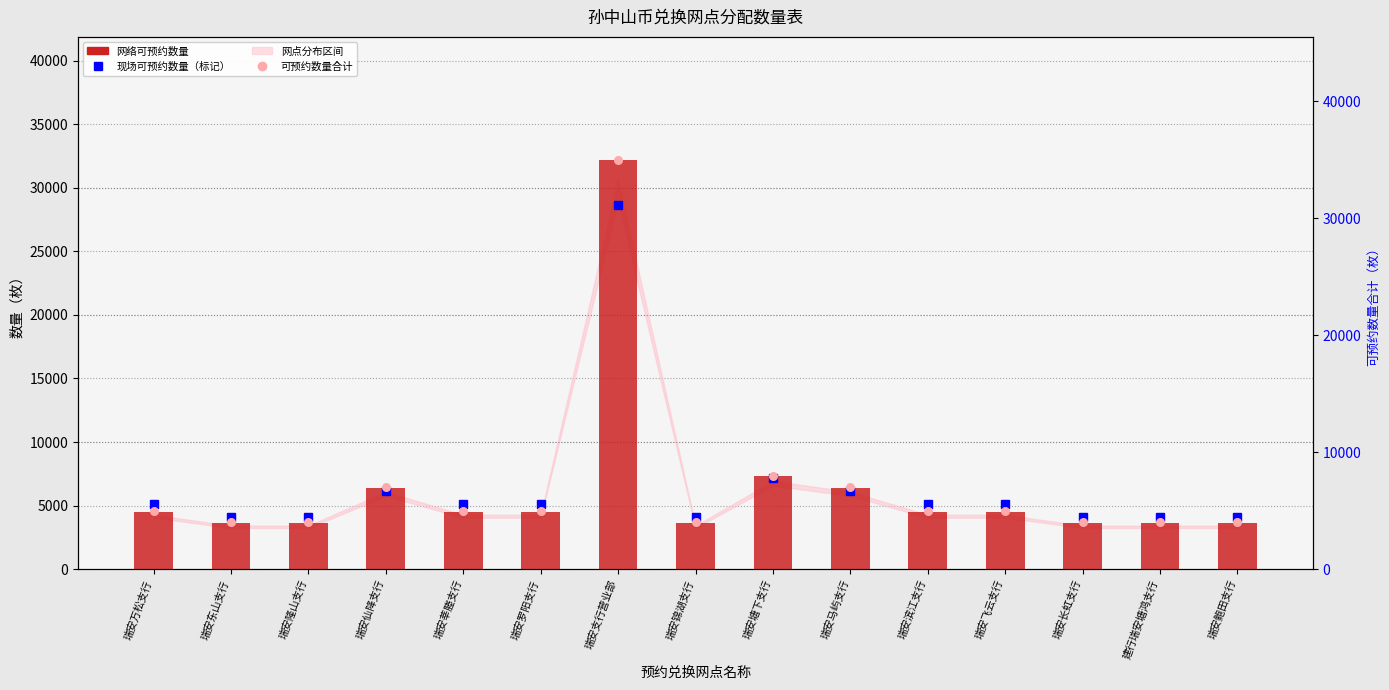

At which category is the sum across all series the highest?

瑞安支行营业部